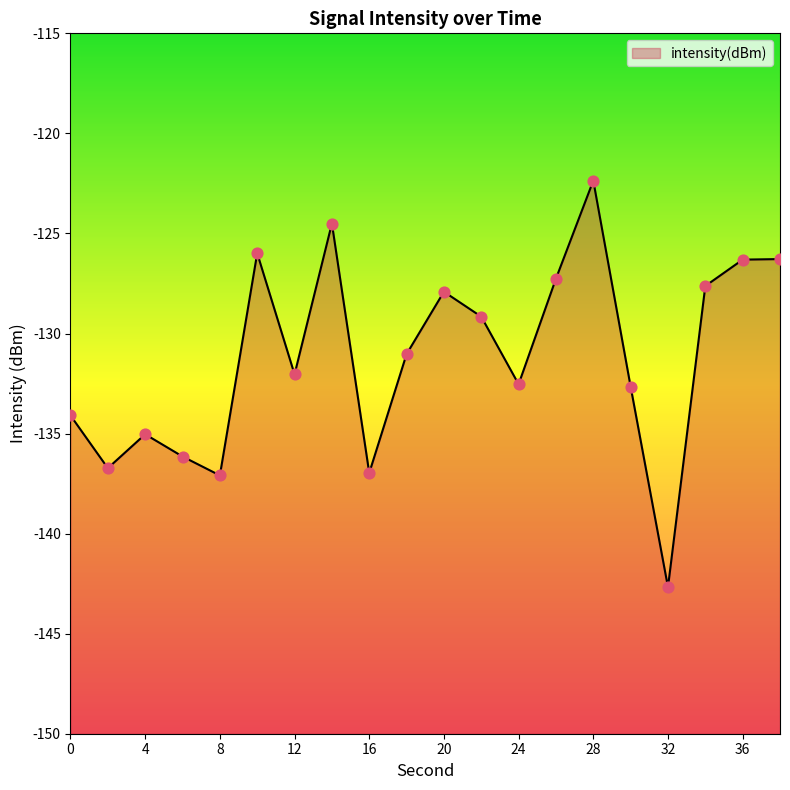

Which has a higher value, 30 or 34?

34